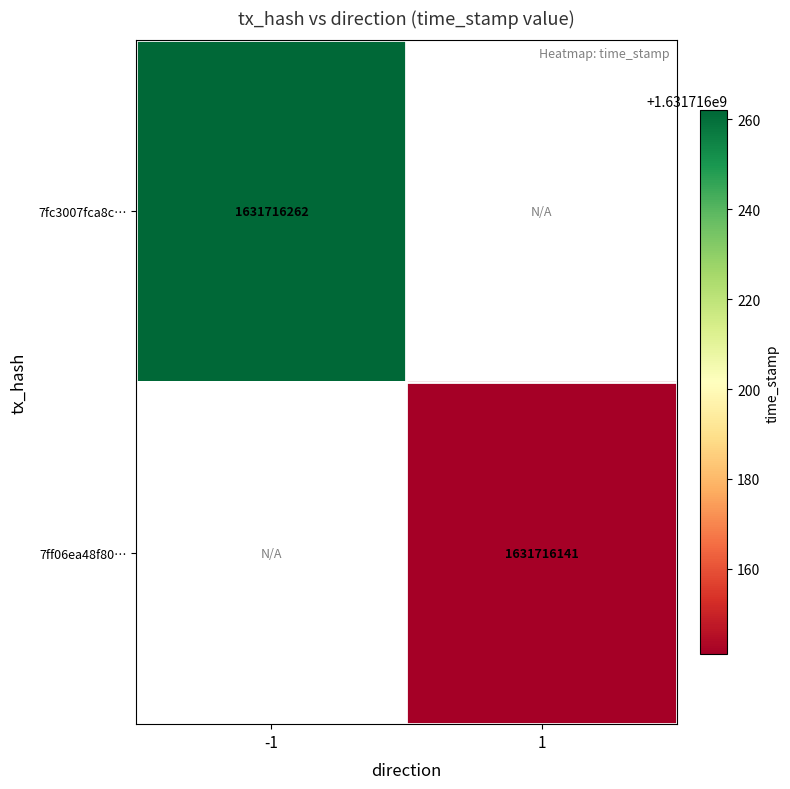

Which label corresponds to the smallest value in the chart?

1